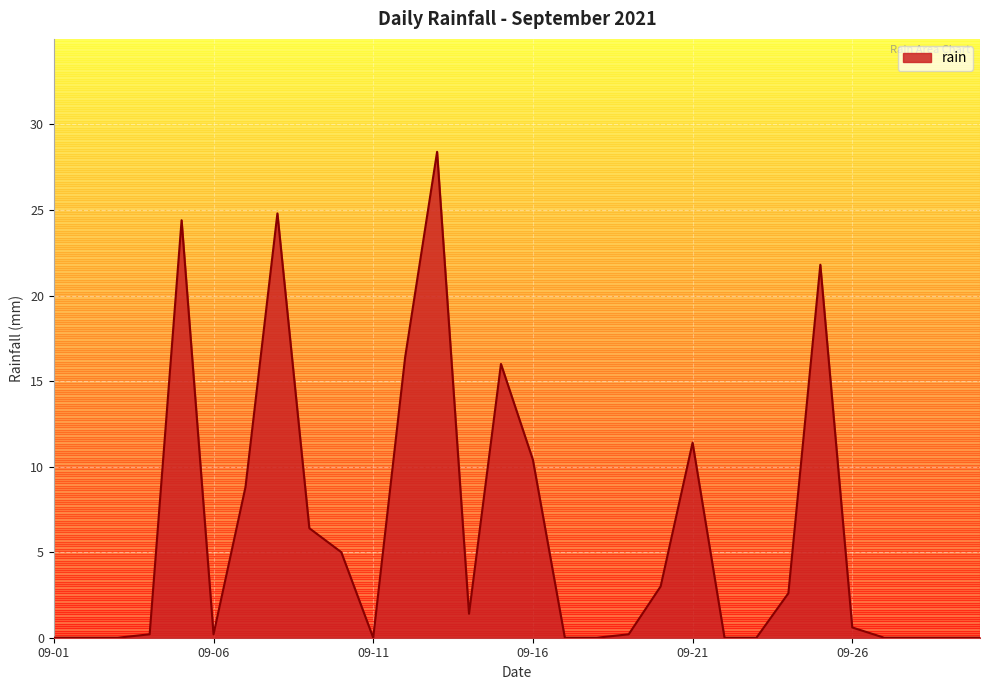

How many lines are shown in the chart?

1